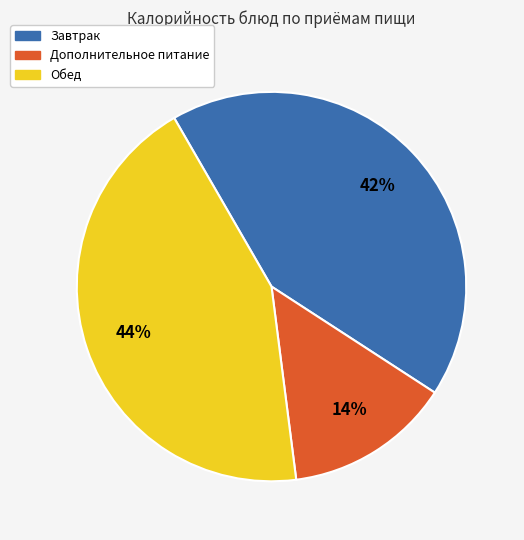

To the nearest percent, what is the difference between the largest and smallest slice percentages?

30%